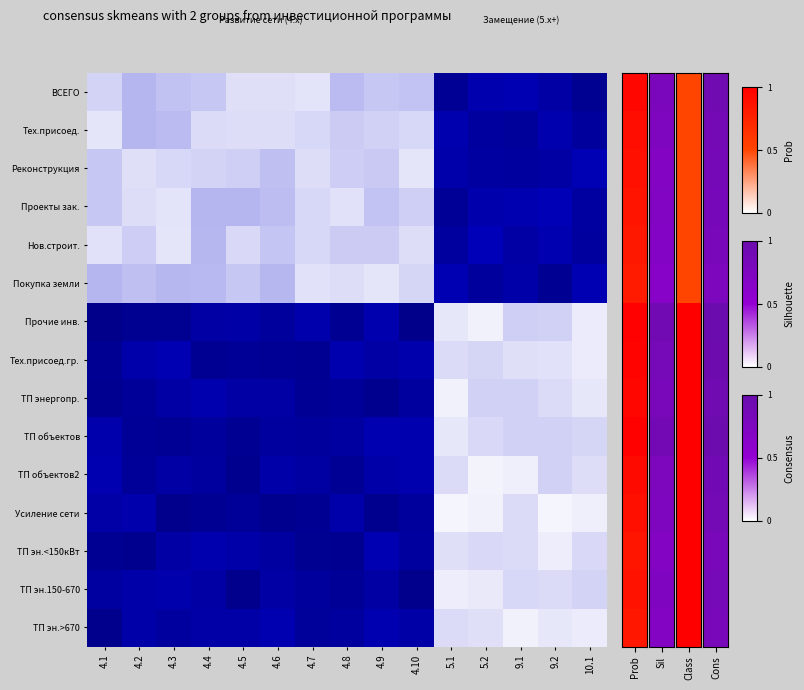

What is the maximum value shown in the chart?

1.0